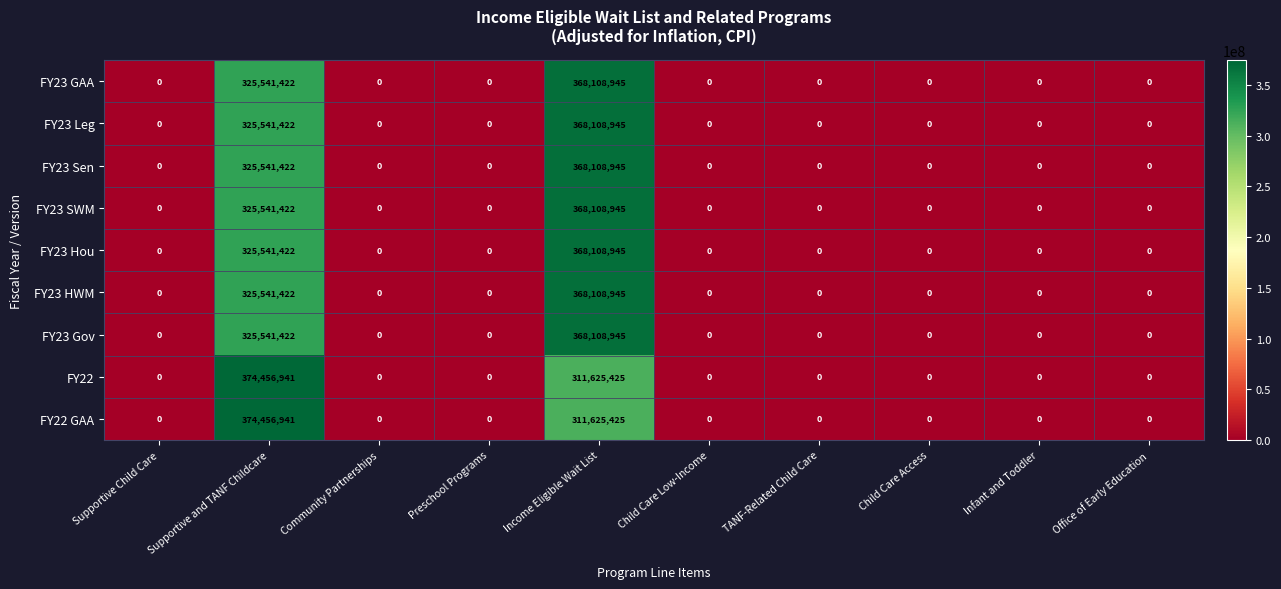

What is the greatest value displayed?

374456941